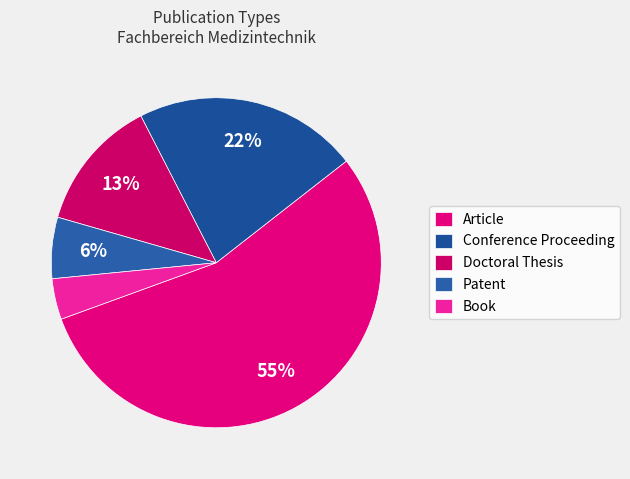

Rank the categories by value from lowest to highest.

Book, Patent, Doctoral Thesis, Conference Proceeding, Article